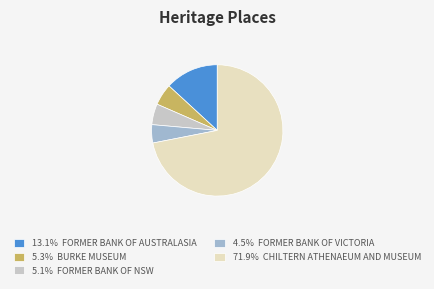

What is the ratio of the value at 13.1% FORMER BANK OF AUSTRALASIA to the value at 5.1% FORMER BANK OF NSW?

2.6